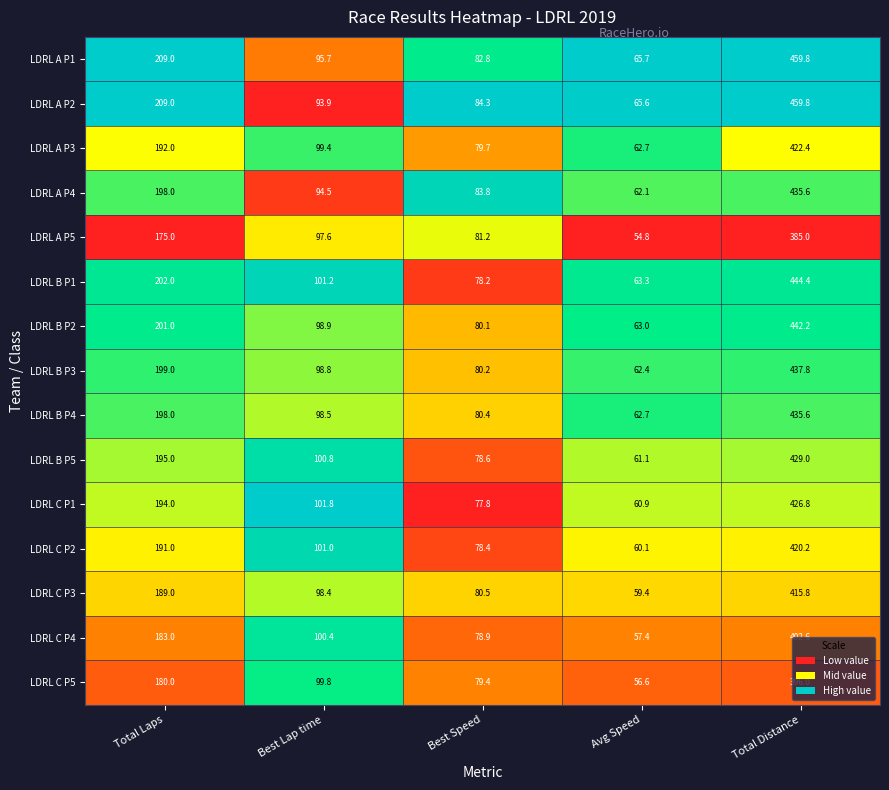

The LDRL B P4 series shows 198.0 at Total Laps. True or false?

True